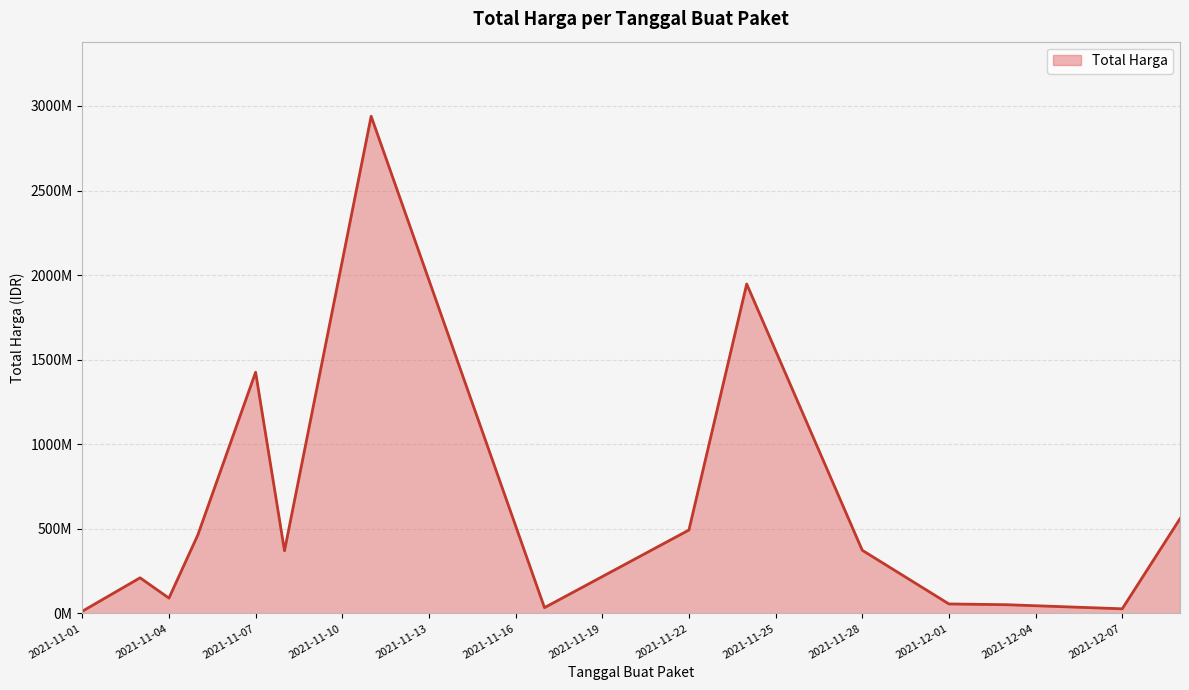

List the labels in order of value, largest first.

2021-11-11, 2021-11-24, 2021-11-07, 2021-12-09, 2021-11-22, 2021-11-05, 2021-11-28, 2021-11-08, 2021-11-03, 2021-11-04, 2021-12-01, 2021-12-03, 2021-11-17, 2021-12-07, 2021-11-01